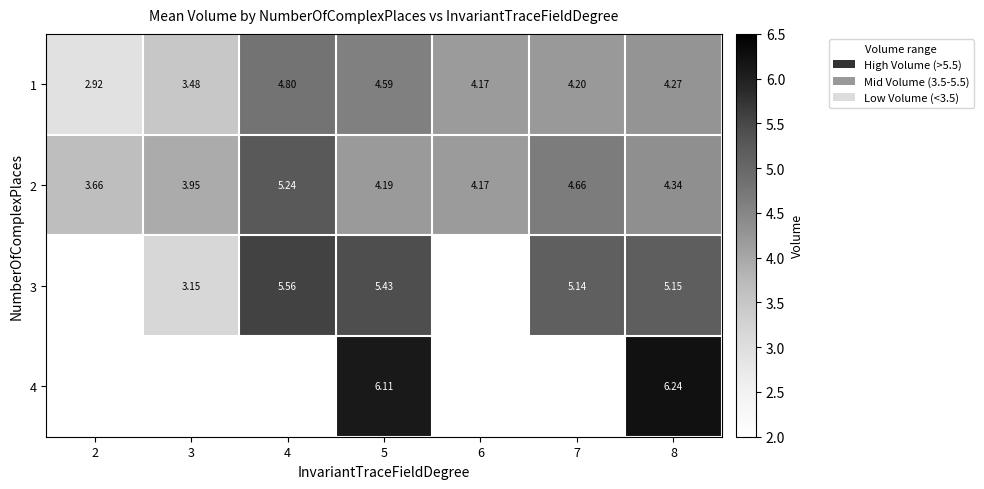

What is the maximum value shown in the chart?

6.2